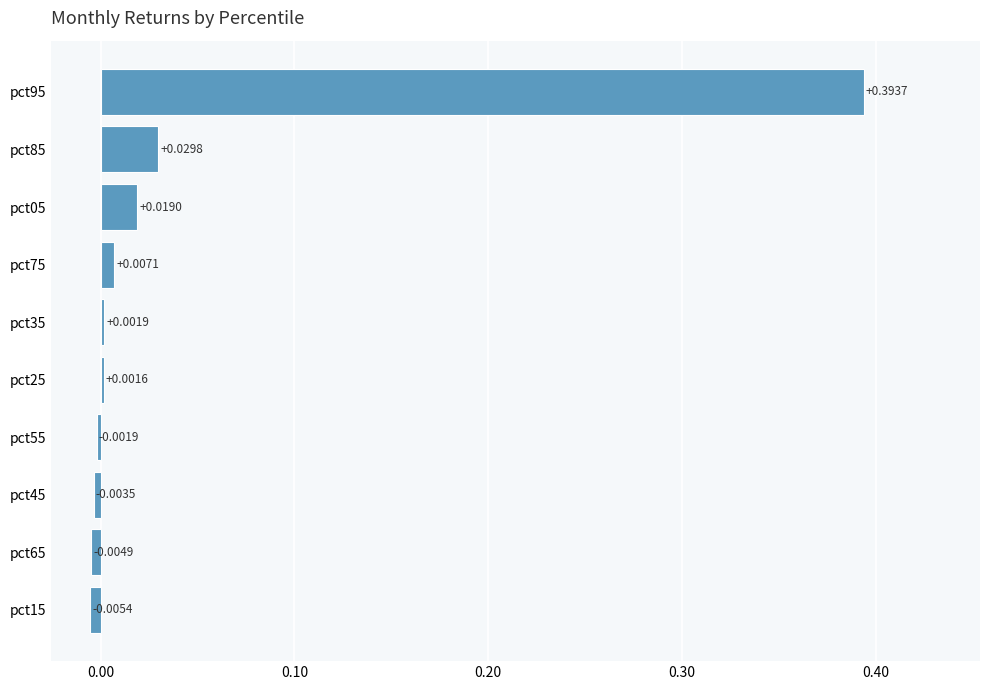

Count the number of categories in the chart.

10